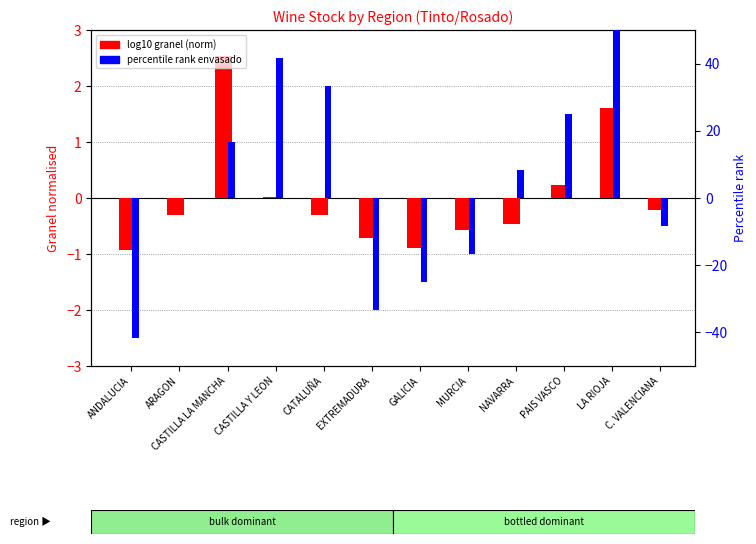

At which label is percentile rank envasado closest to 4?

ARAGON